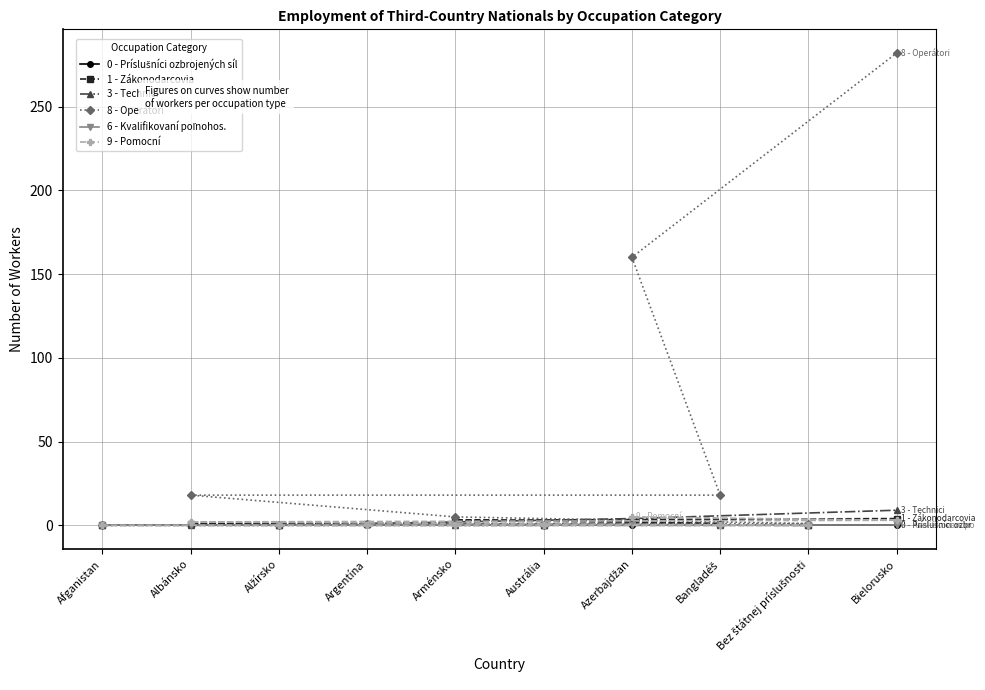

What is the label of the 9th point from the right?

Albánsko